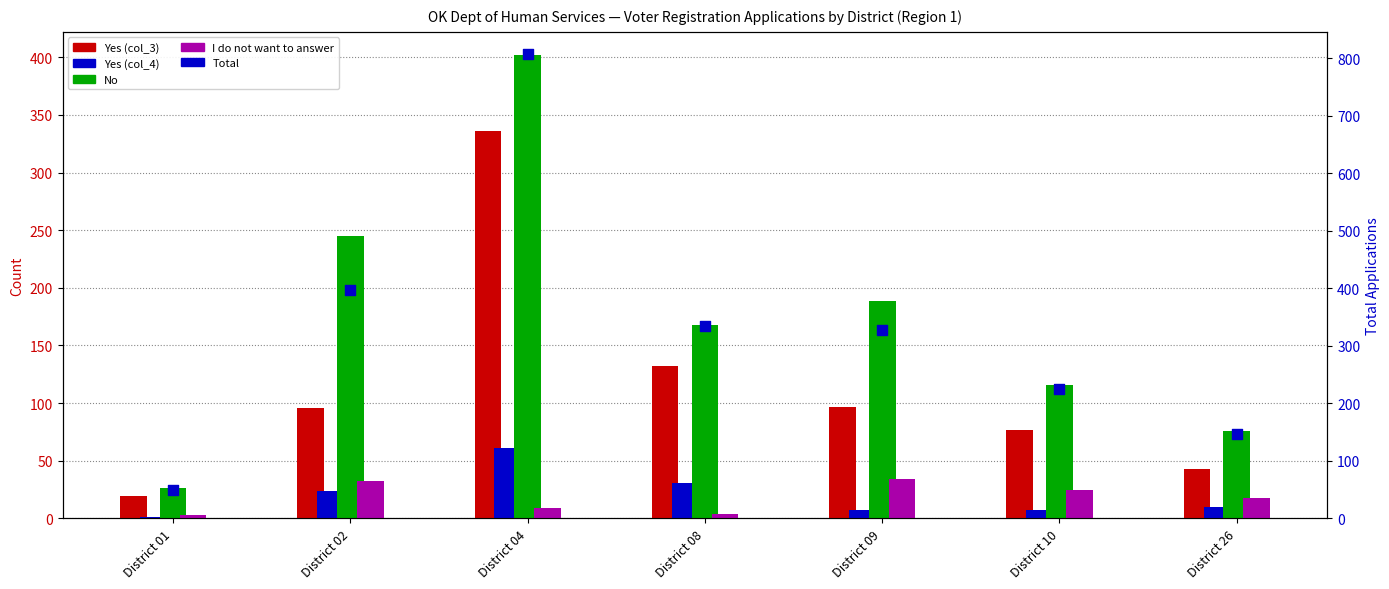

Which series reaches the minimum Y coordinate?

Yes (col_4)